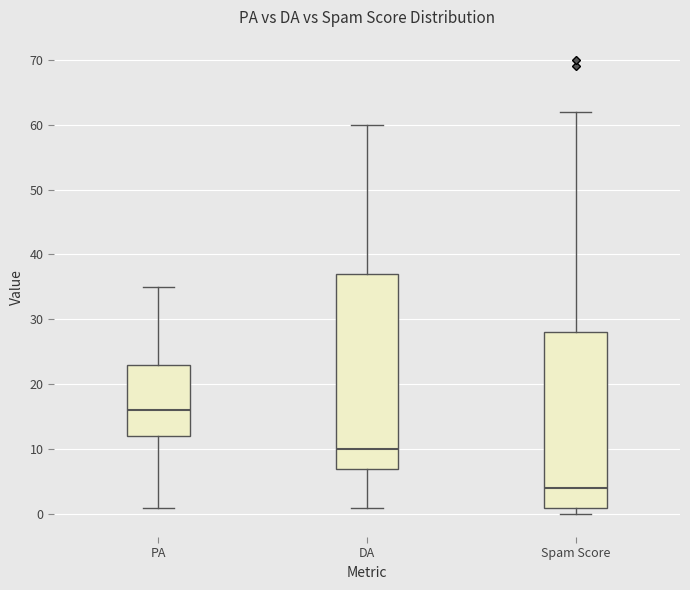

Which box's median line is the lowest?

Spam Score